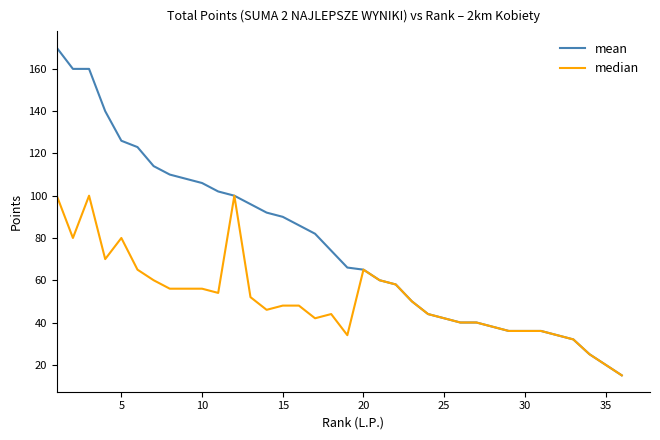

Which series has the largest range (max minus min)?

mean